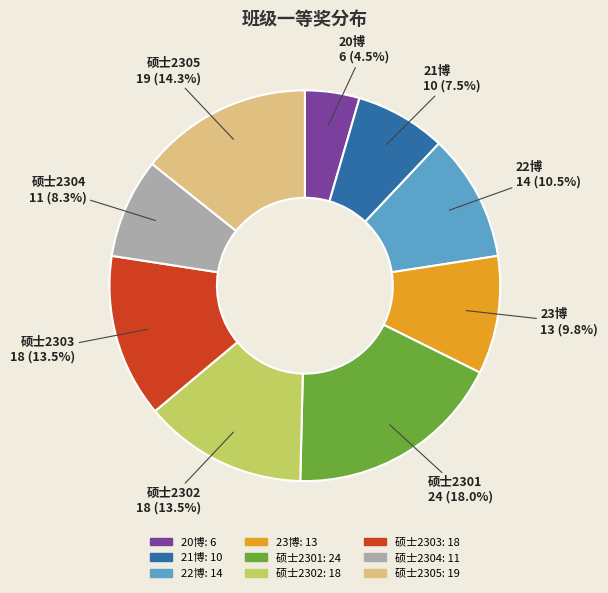

Which has a higher value, 硕士2302 or 21博?

硕士2302